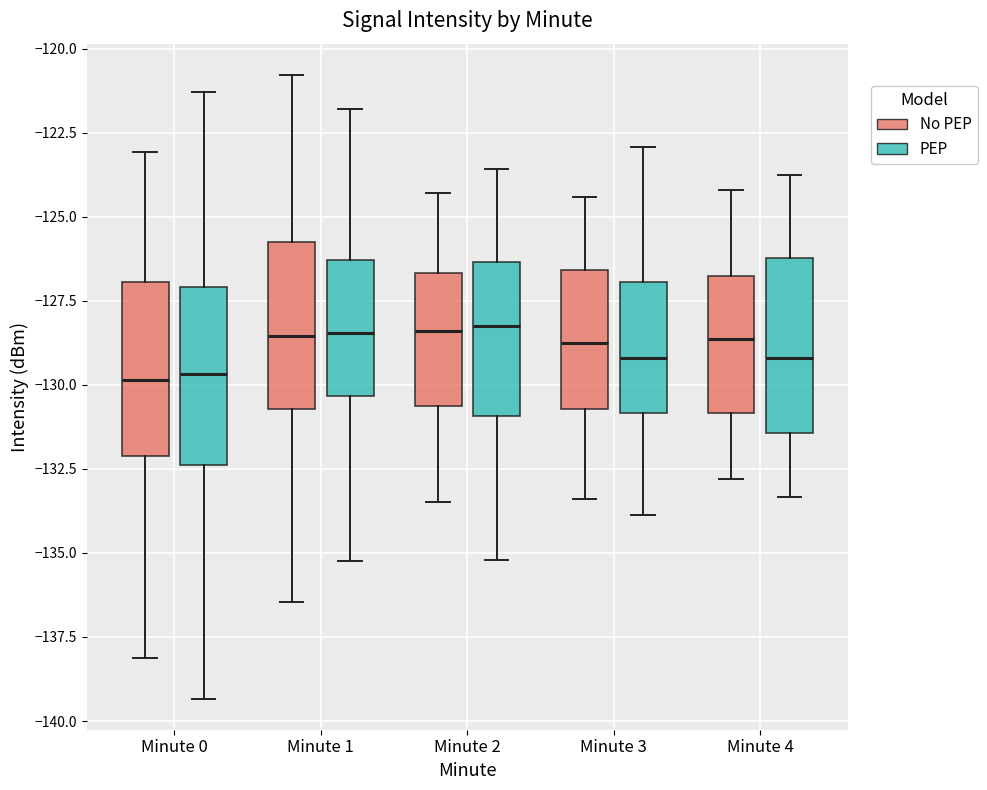

Where does the median line of the box for Minute 1 (PEP) sit on the y-axis? The values are not printed on the chart, so give them approximately, as read against the axis.

-128.5